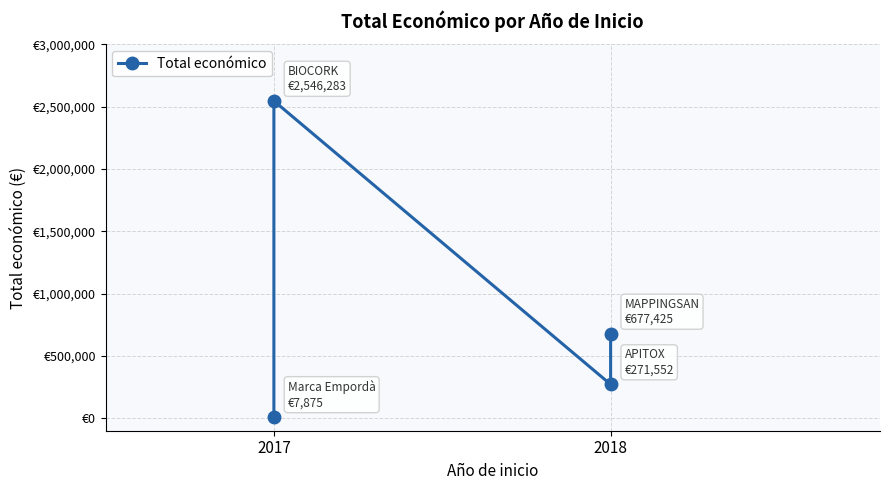

What is the ratio of the value at 2017 to the value at 2018?

9.4